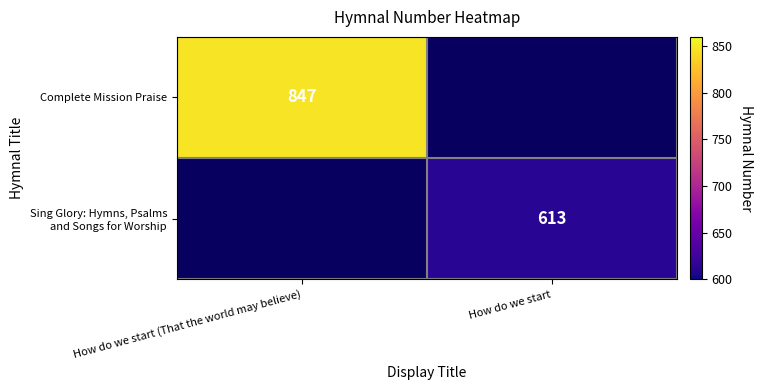

The value of Complete Mission Praise at How do we start (That the world may believe) is 847. True or false?

True